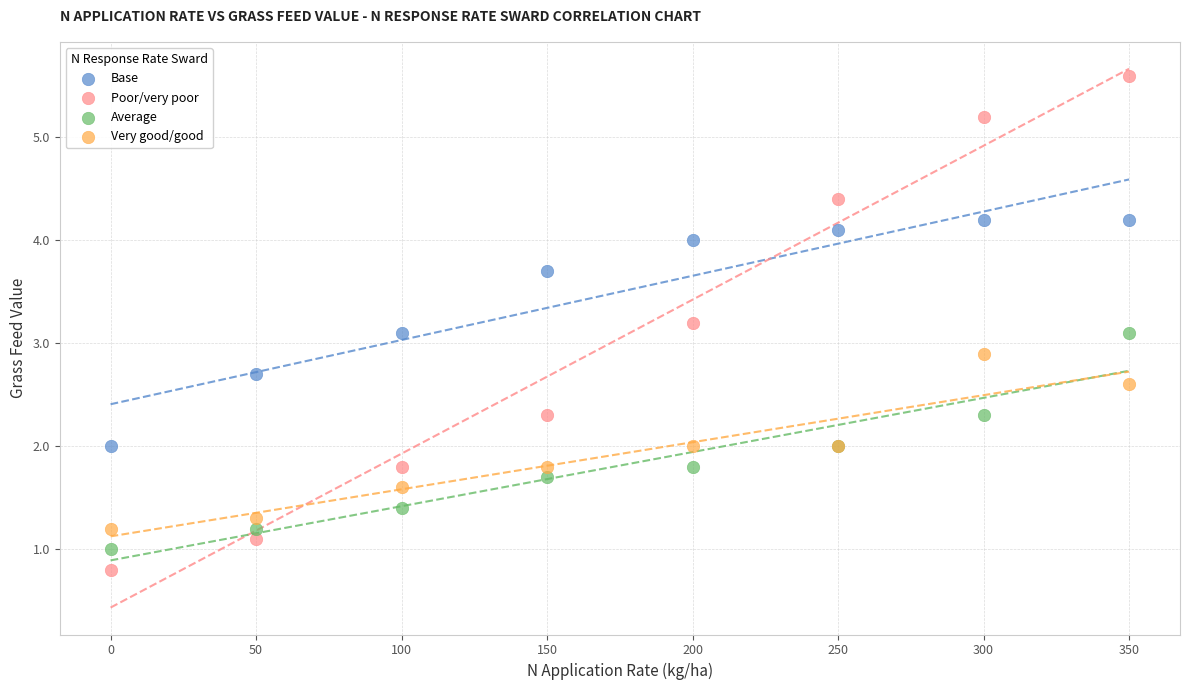

What is the X range (max minus min) for the scatter plot?

350.0